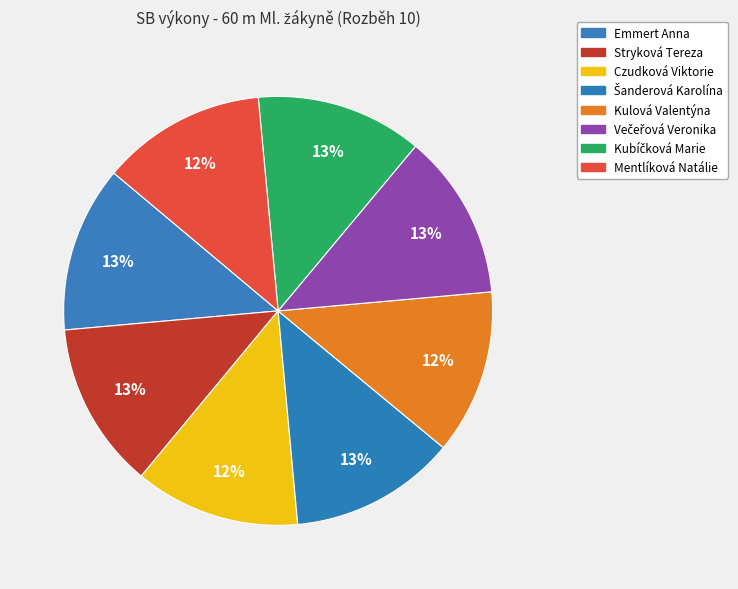

Do Večeřová Veronika and Kulová Valentýna together represent more than half of the pie?

No